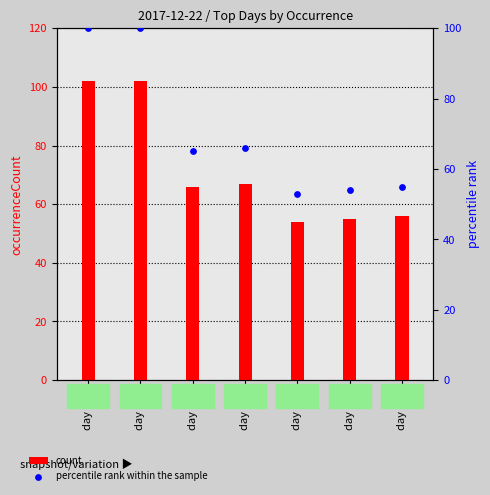

Is the value of count at day 124 greater than the value of percentile rank within the sample at day 130?

Yes